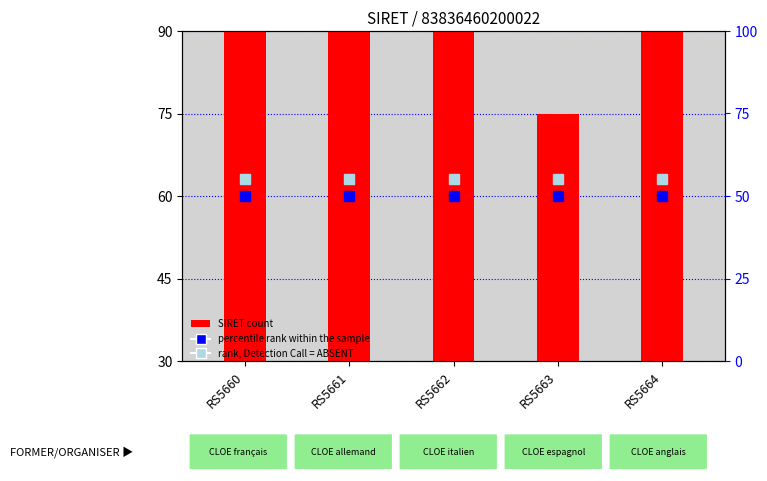

How many distinct data groups are displayed?

3